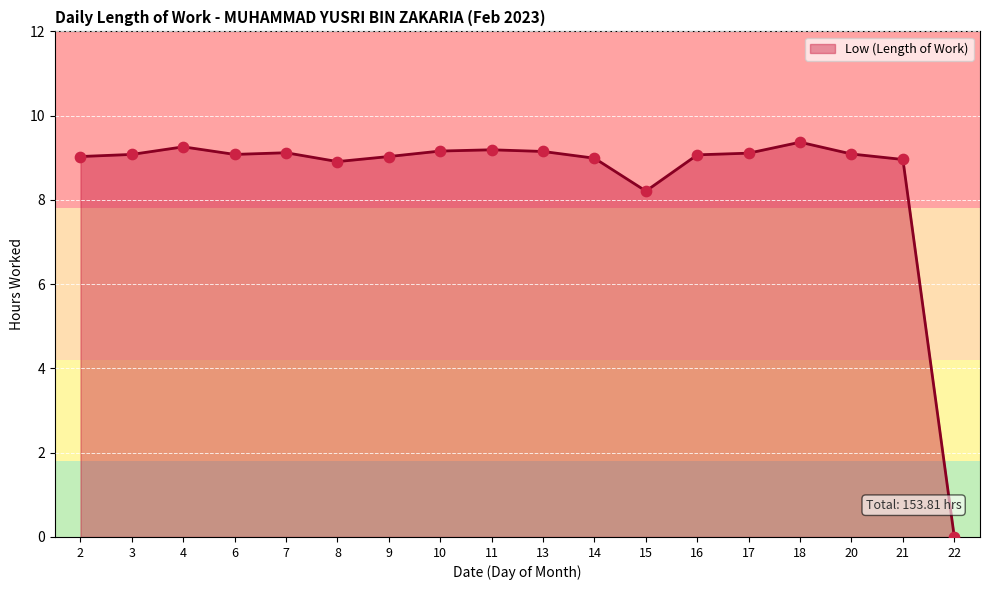

Which has a higher value, 18 or 7?

18